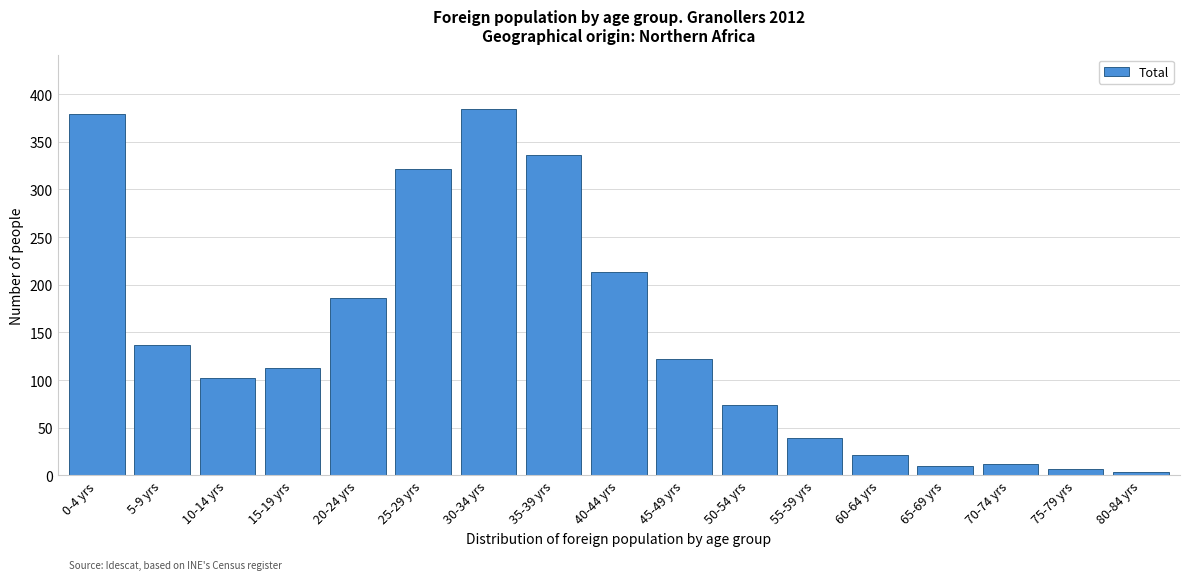

Reading left to right, list all the values displayed in this chart.

379	137	102	113	186	321	384	336	213	122	74	39	21	10	12	7	4